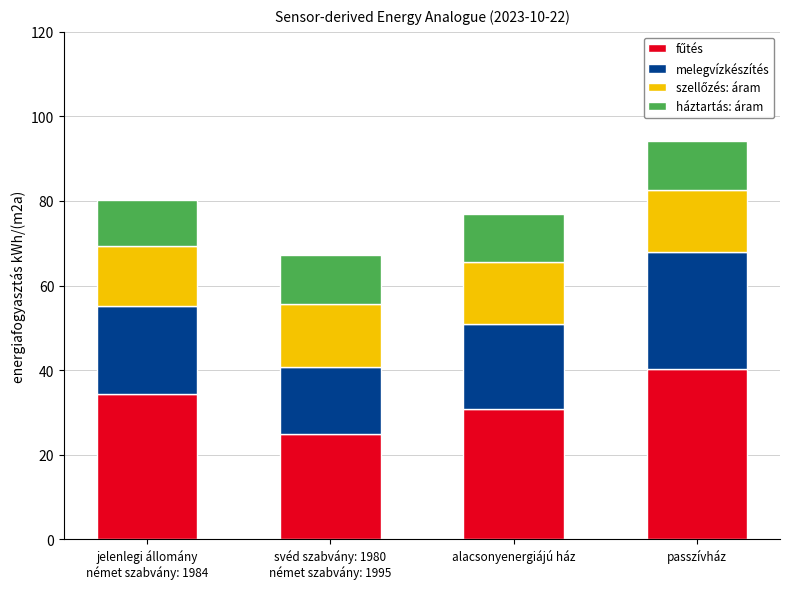

Does the chart contain any negative values?

No